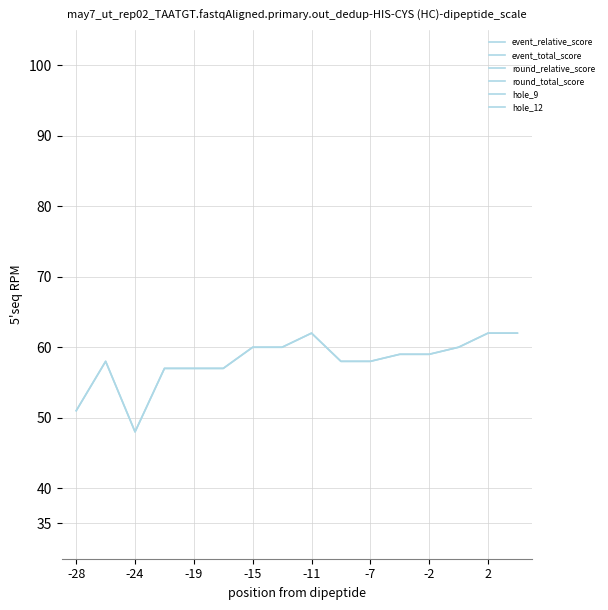

At which label does hole_9 reach its peak?

-15